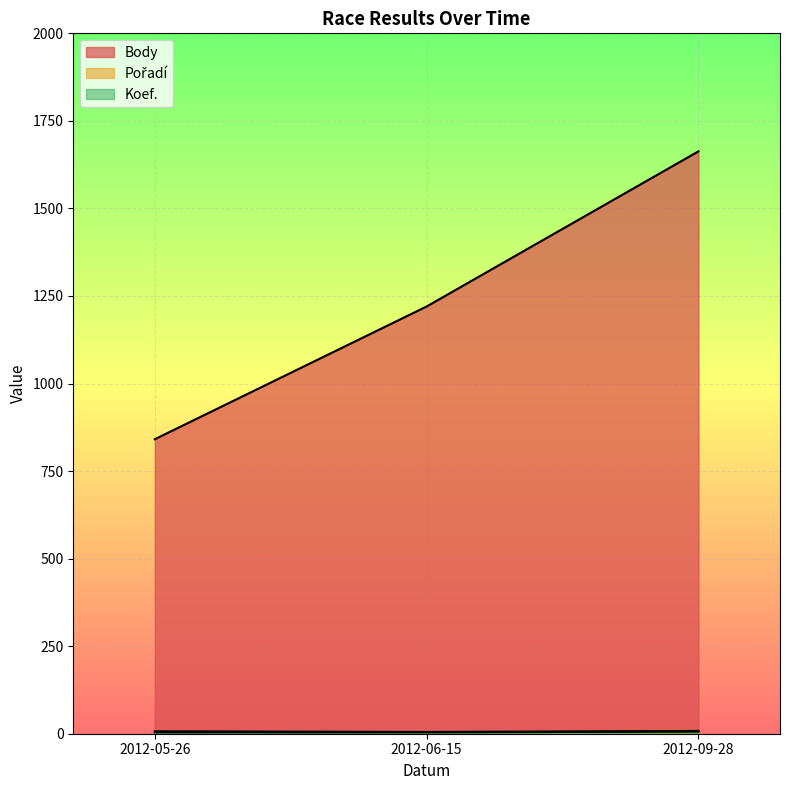

Does the chart display data point markers on the line(s)?

No